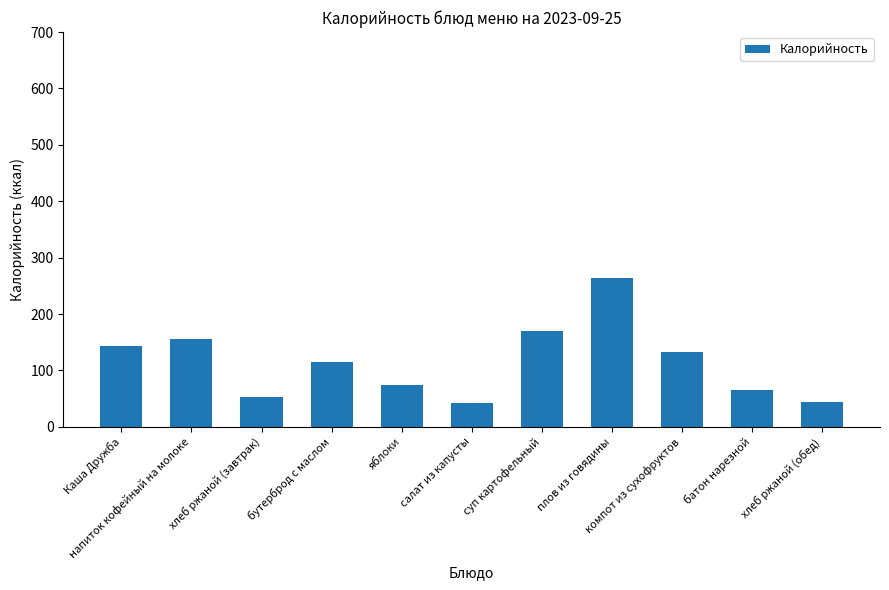

How many distinct data groups are displayed?

1